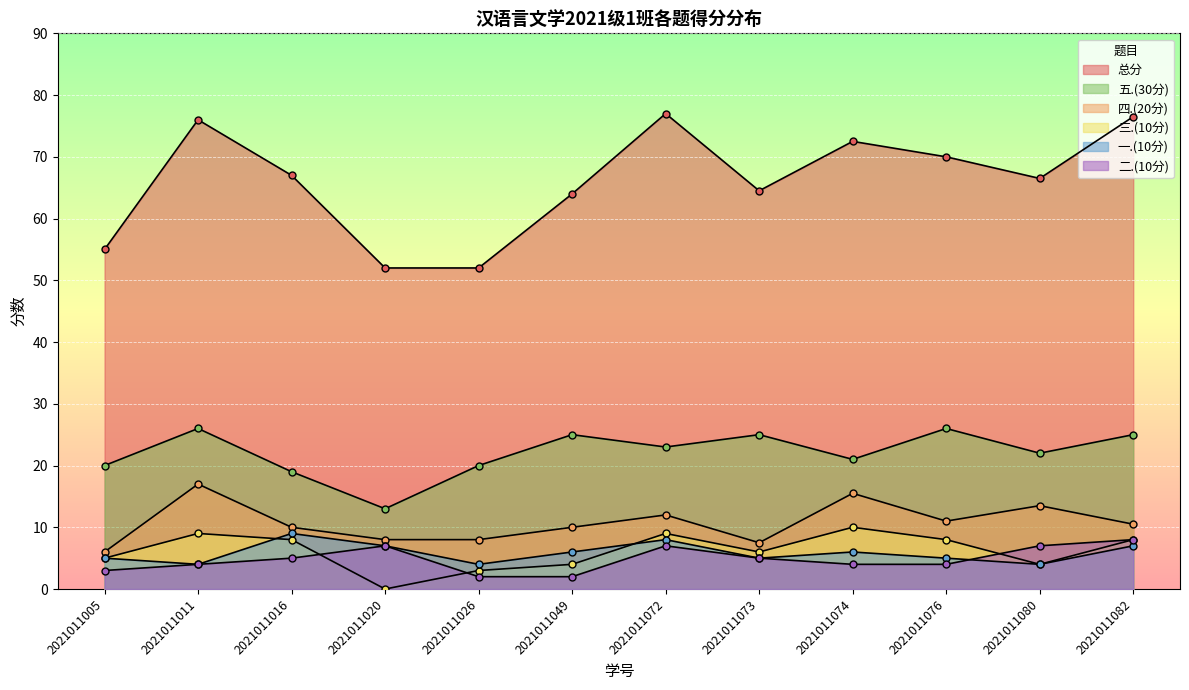

At which label is 二.(10分) closest to 5?

2021011016